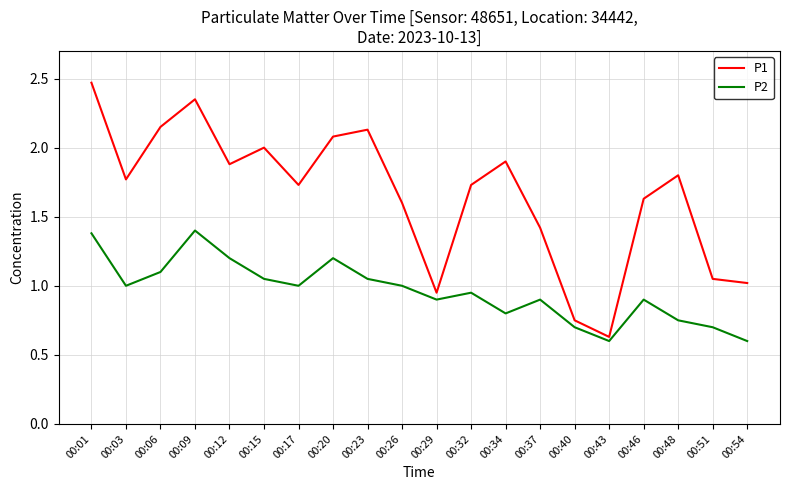

What is the highest value of the P2 series?

1.4